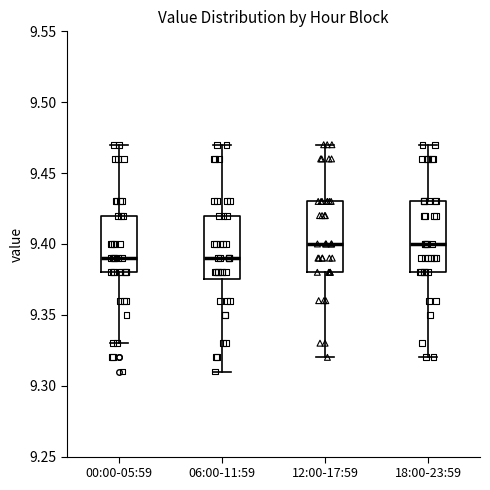

Where does the median line of the box for 12:00-17:59 sit on the y-axis? The values are not printed on the chart, so give them approximately, as read against the axis.

9.400